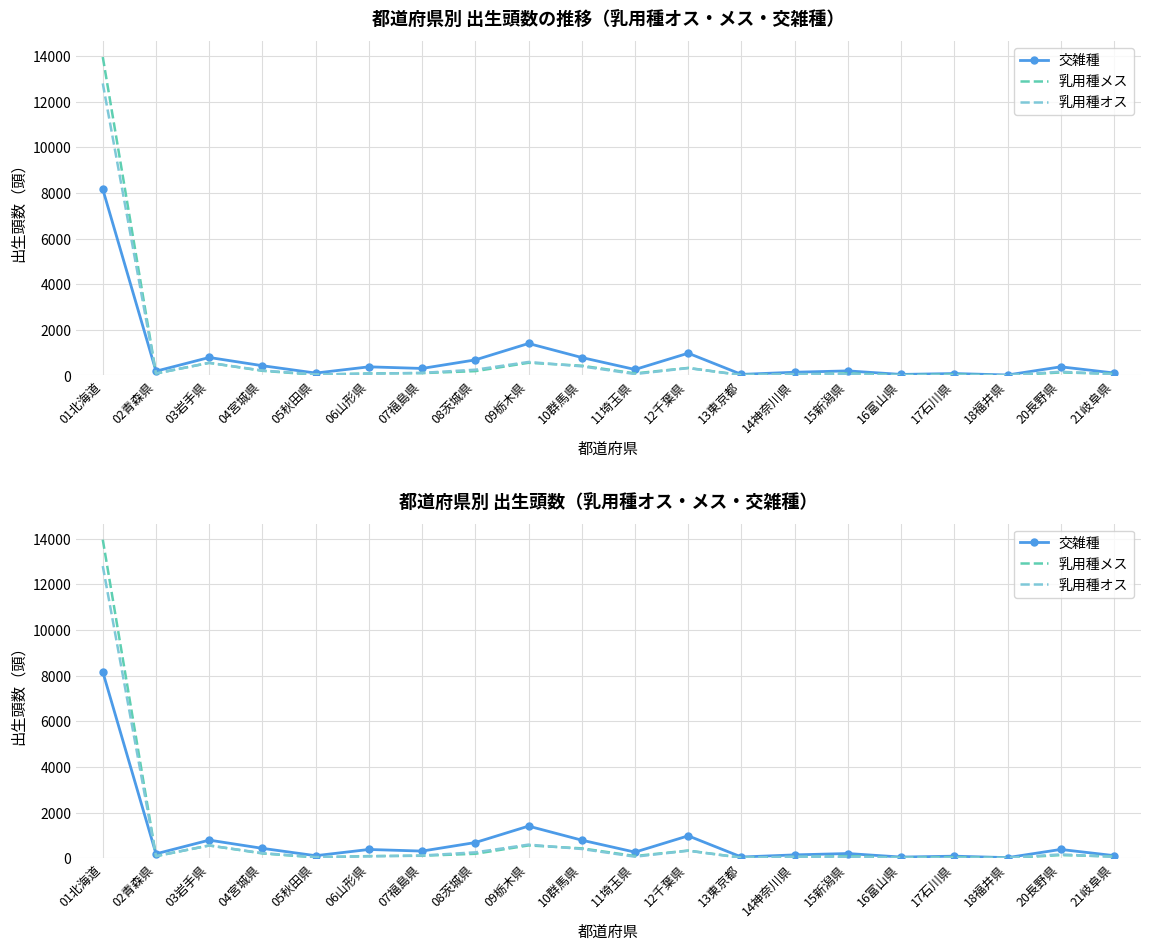

Which series has the largest total across all categories?

乳用種メス